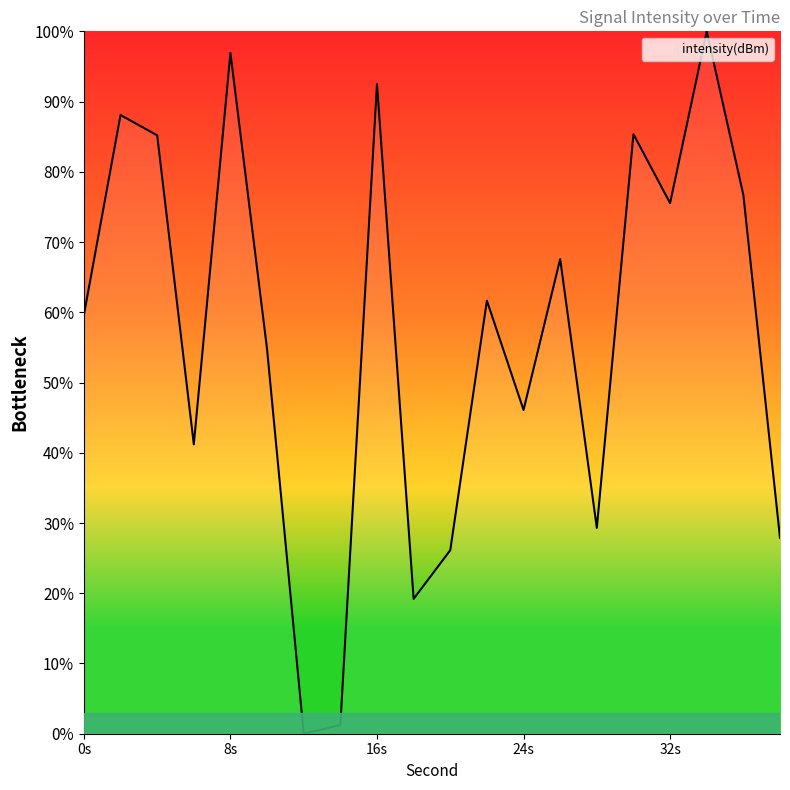

How many positive values are there?

19